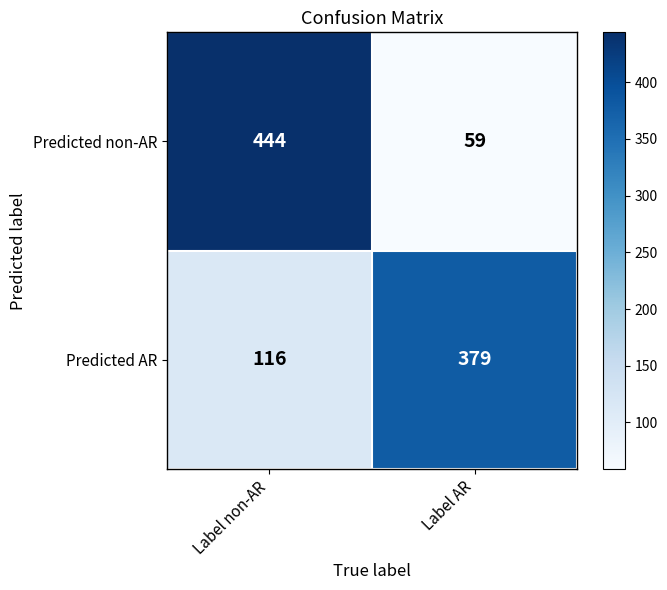

What is the total value across all series at Label AR?

438